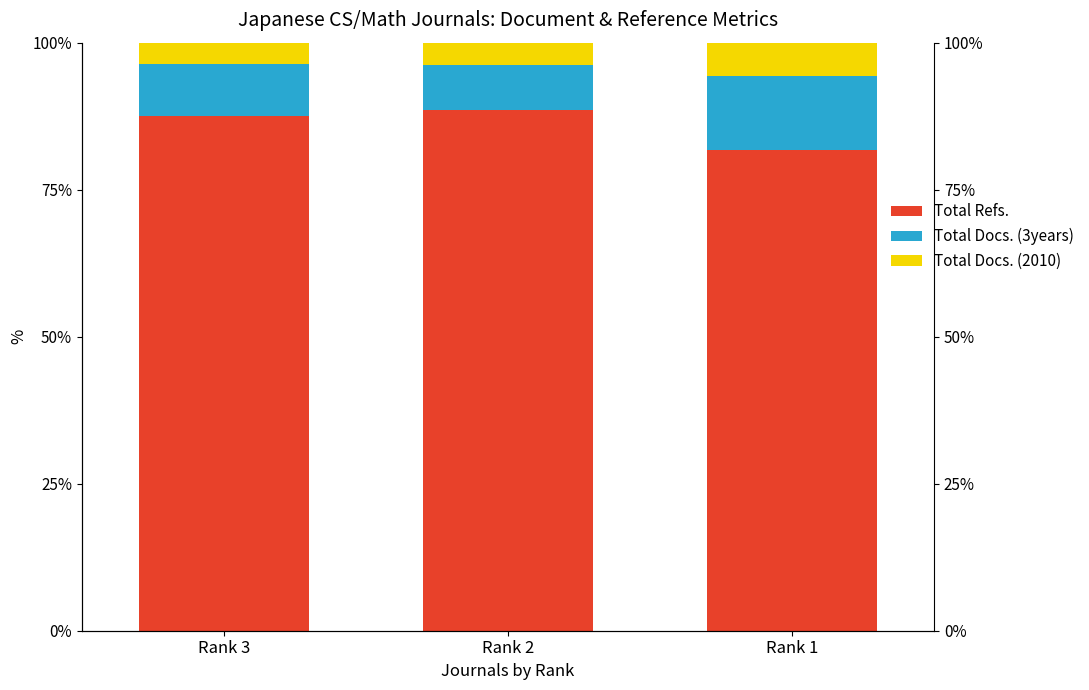

What is the total value across all series at Rank 3?

100.0